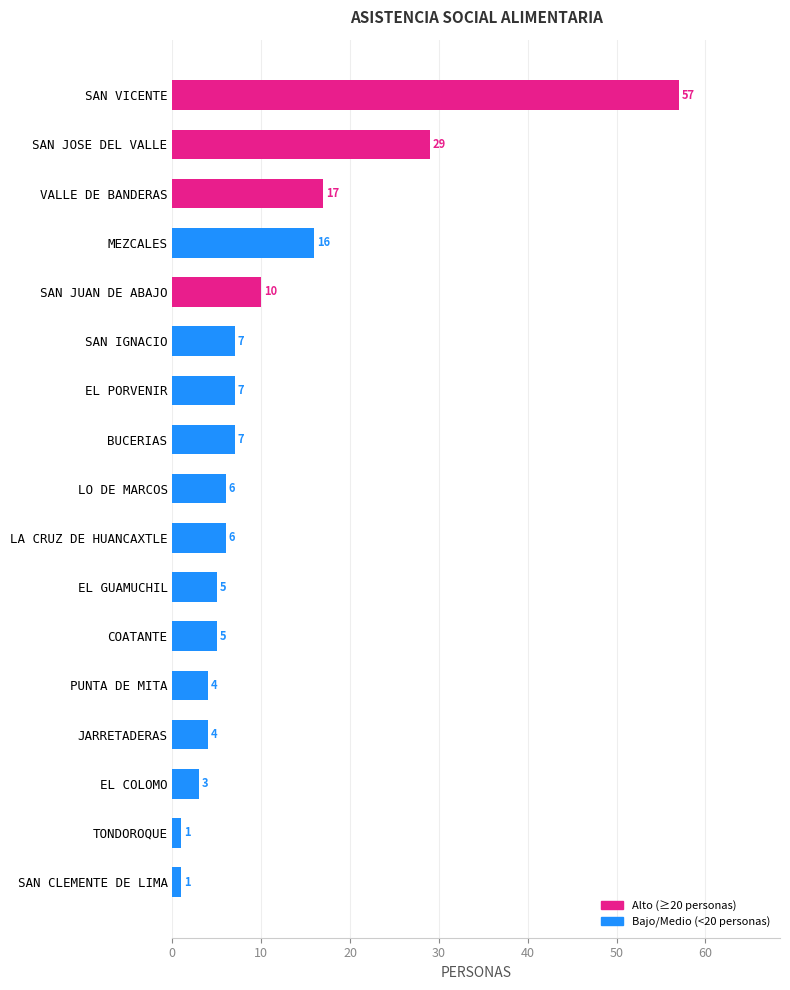

What is the average value?

11